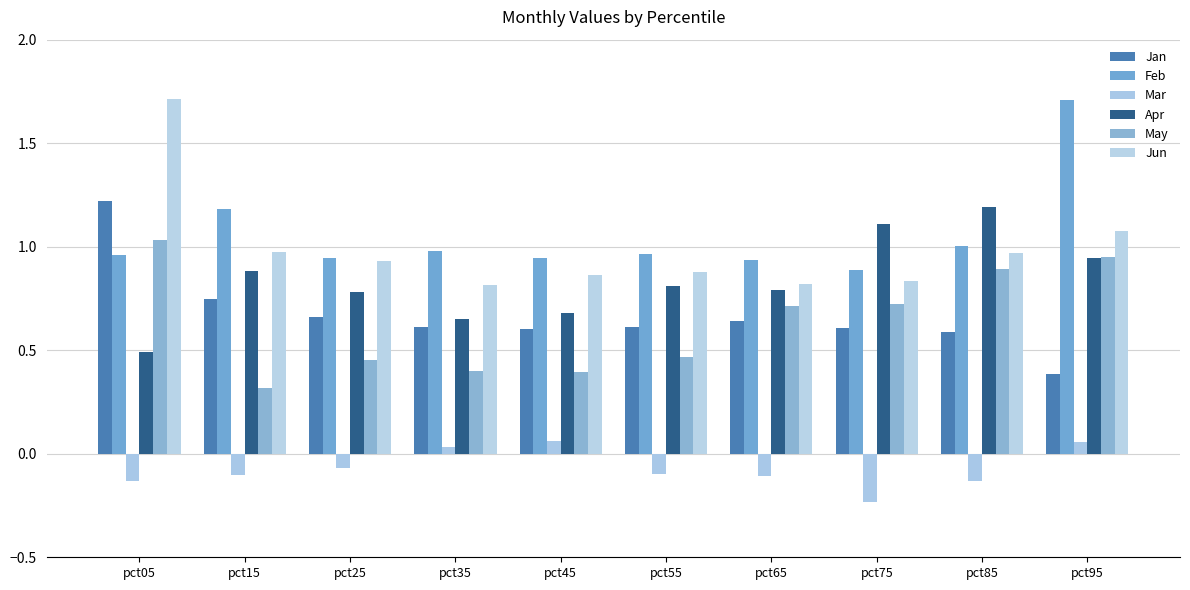

Count the number of data series in this chart.

6